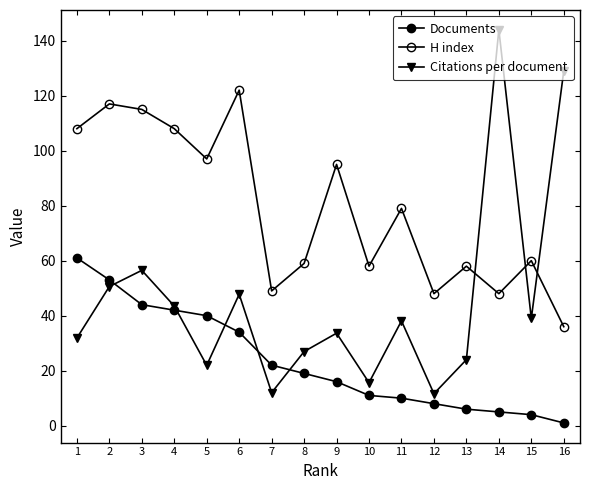

At which category is the sum across all series the highest?

2